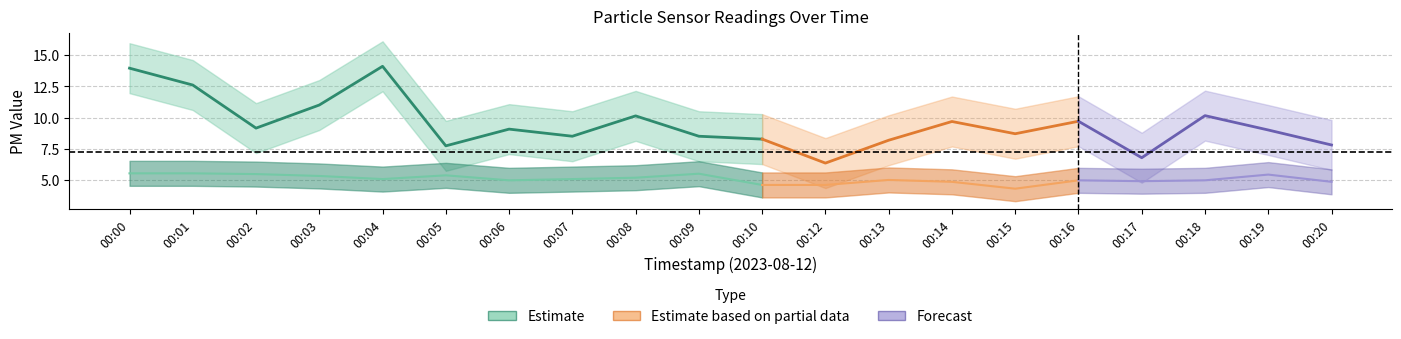

Which category has the lowest value in the P2 series?

00:15